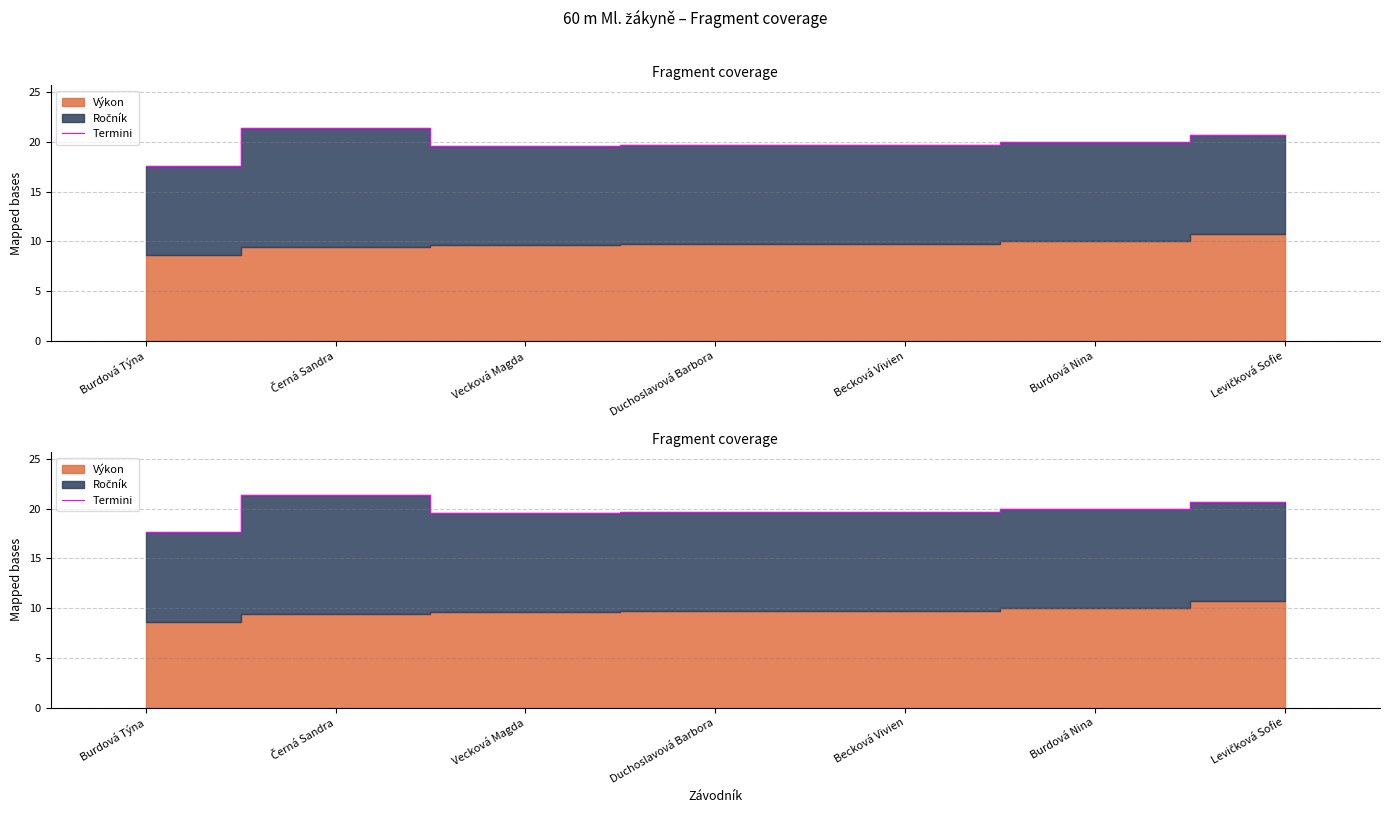

Which label corresponds to the largest value in the chart?

Černá Sandra